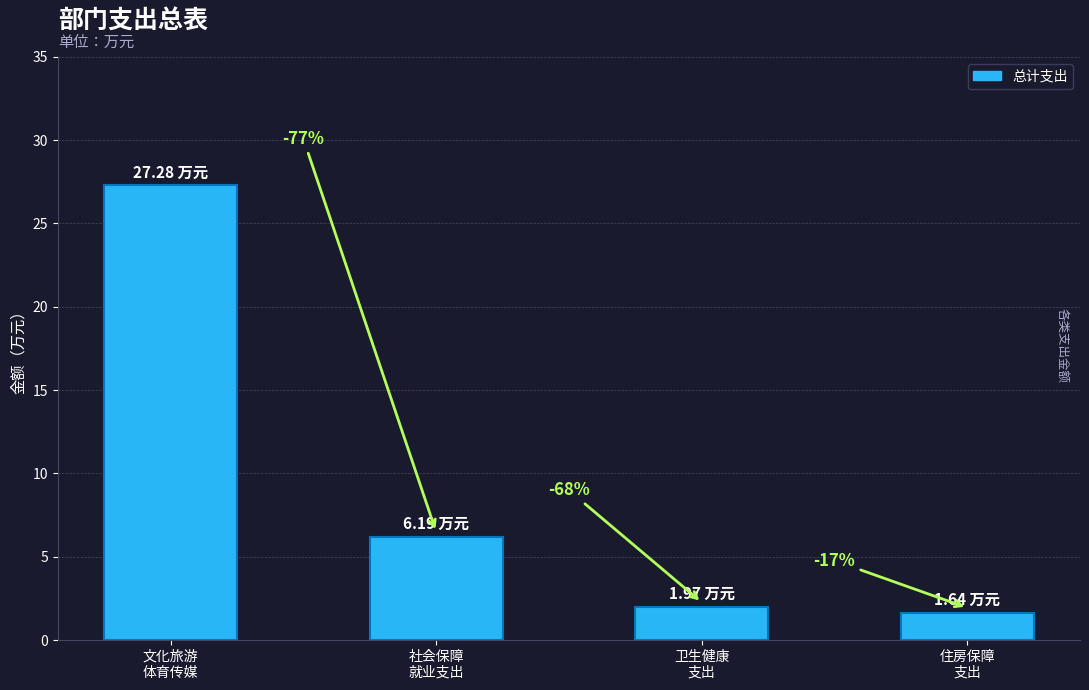

What is the sum of the values at 社会保障
就业支出 and 住房保障
支出?

7.8